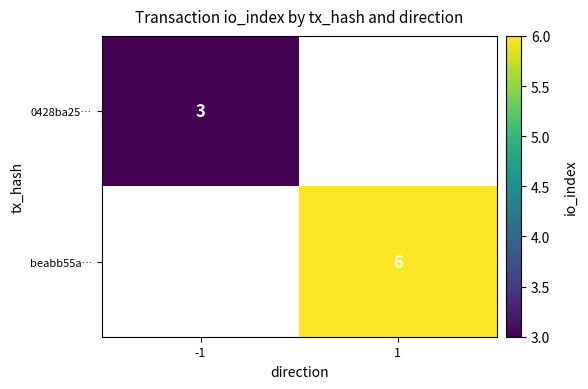

At how many categories does at least one series exceed 5?

1